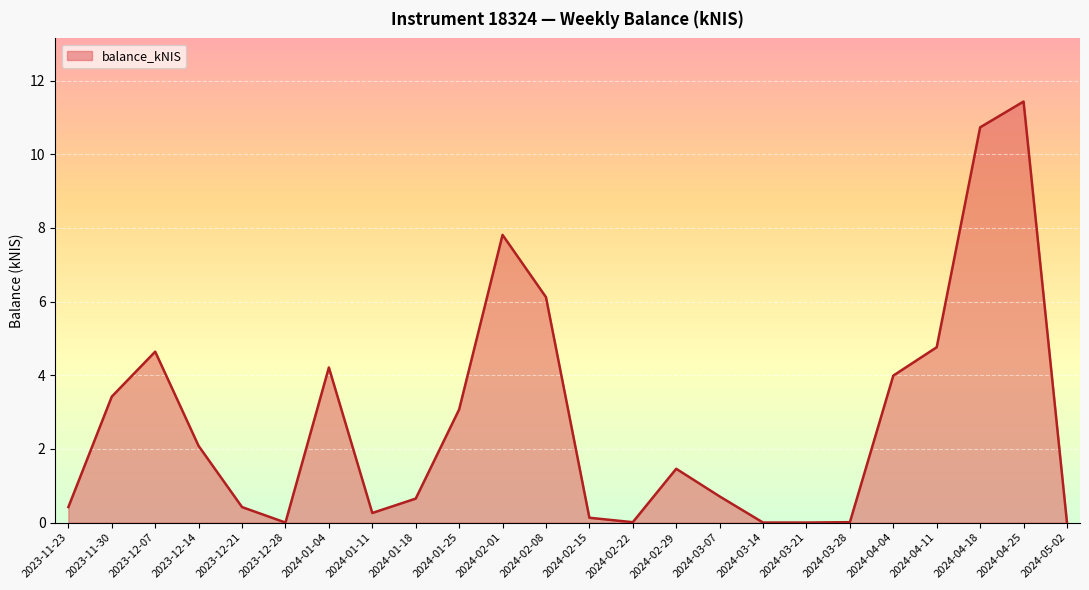

Where does the data first go above 1?

2023-11-30